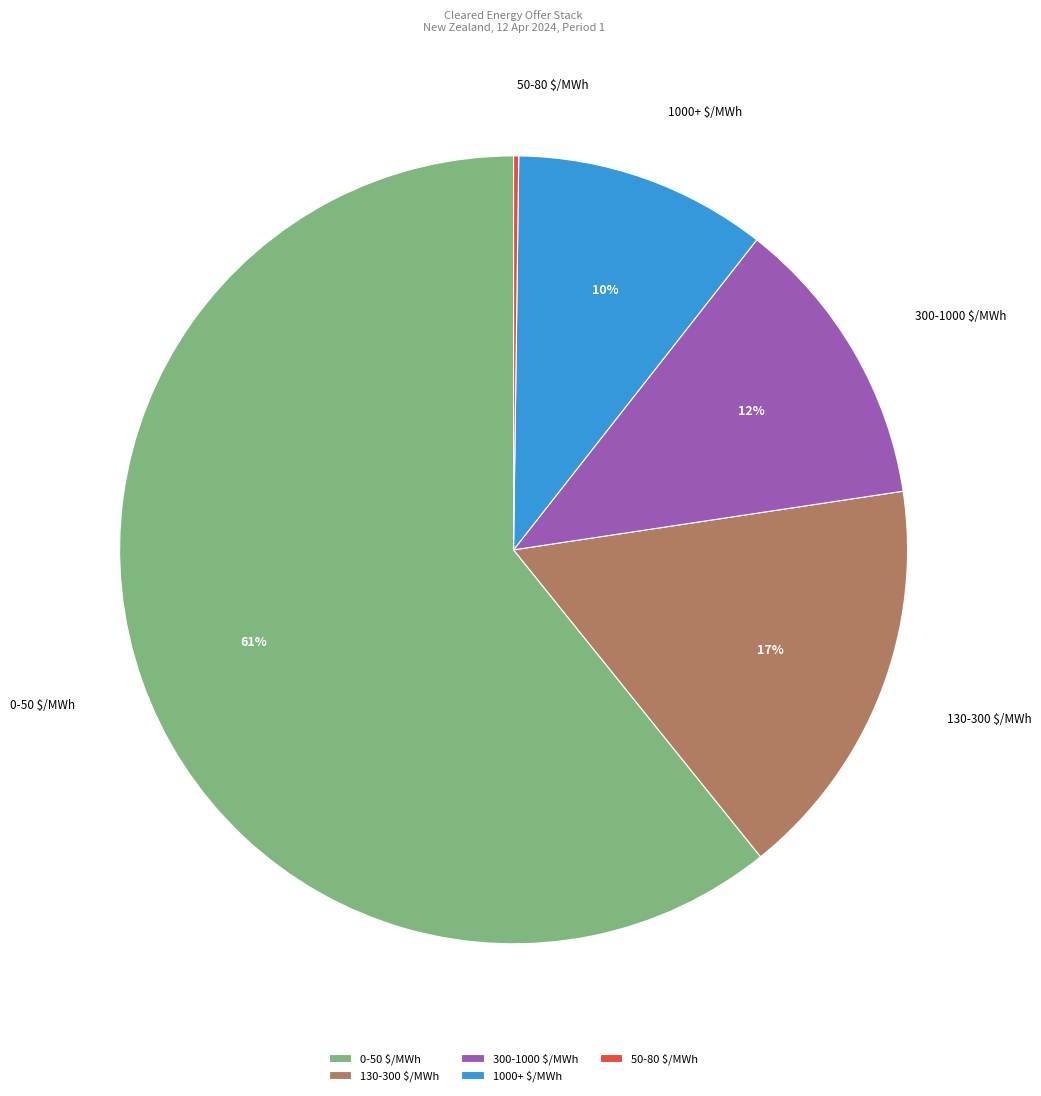

To the nearest percent, what percentage of the pie is 300-1000 $/MWh?

12%